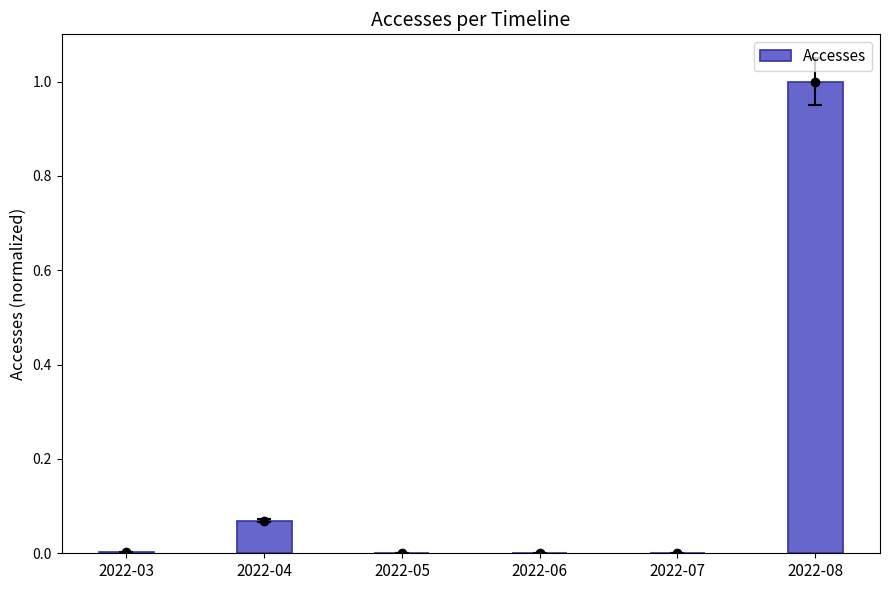

What is the value of the 6th bar from the left?

1.0